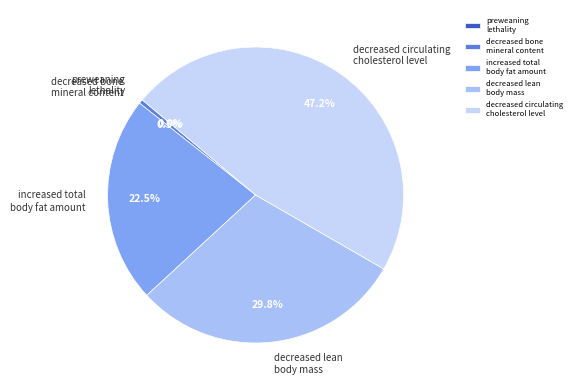

Between decreased circulating cholesterol level and increased total body fat amount, which is larger?

decreased circulating cholesterol level